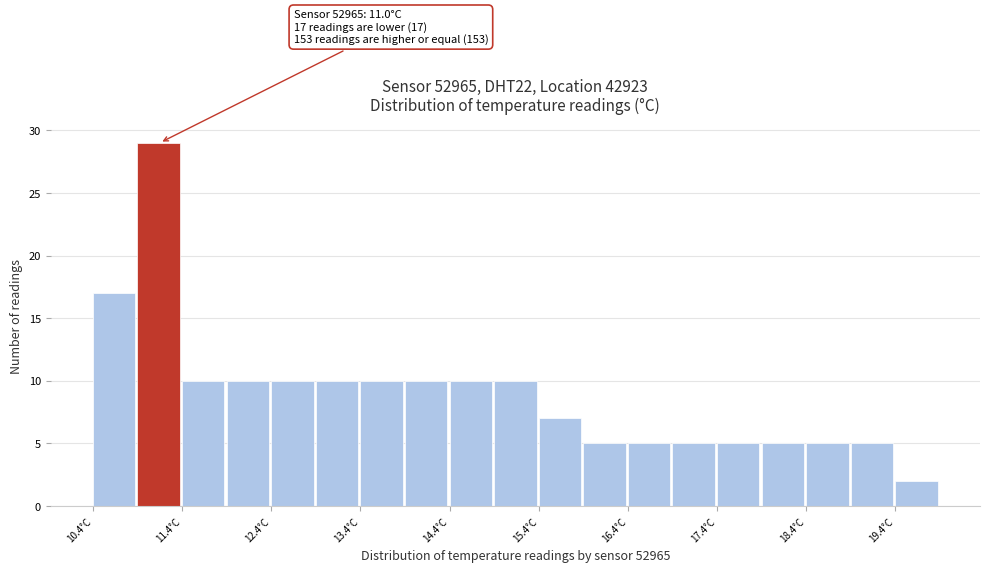

Over which range of the x-axis is the bar tallest?

10.95 to 11.45